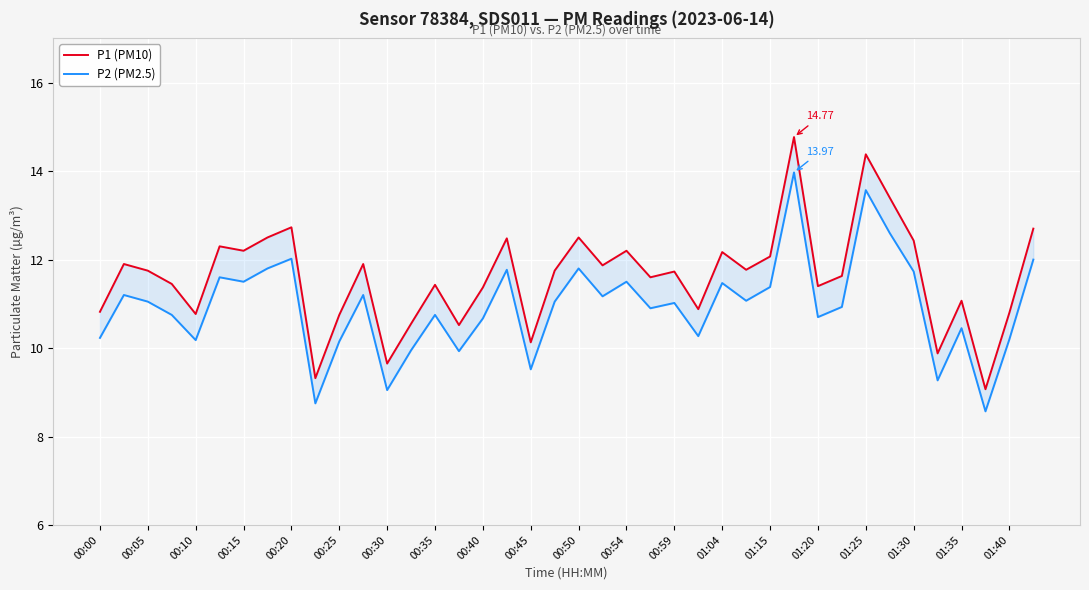

Is this an area chart (filled region under the line)?

No